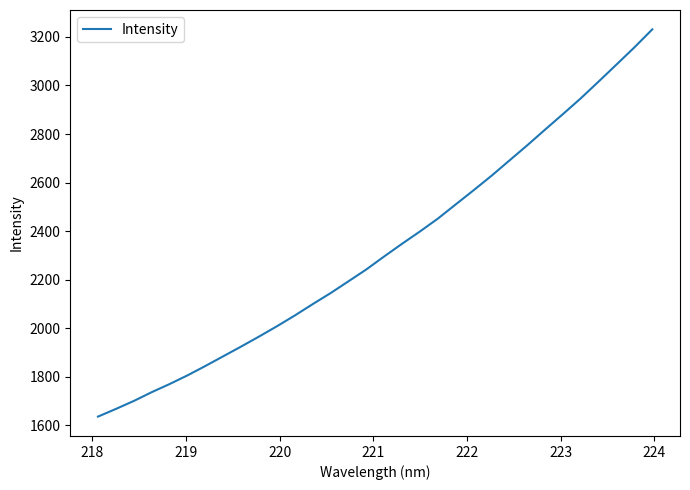

What is the smallest value displayed?

1636.3